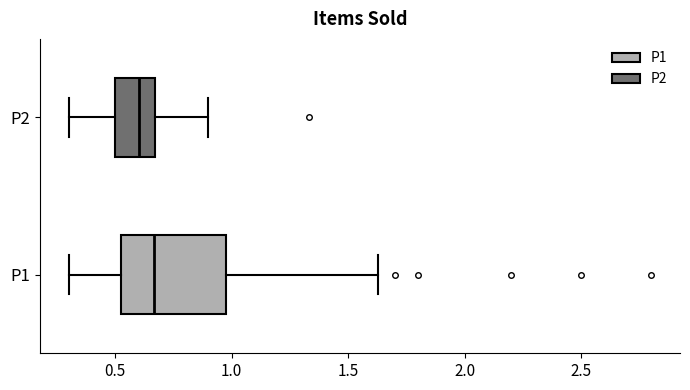

Comparing the boxes themselves (not the whiskers), which one is the widest?

P1